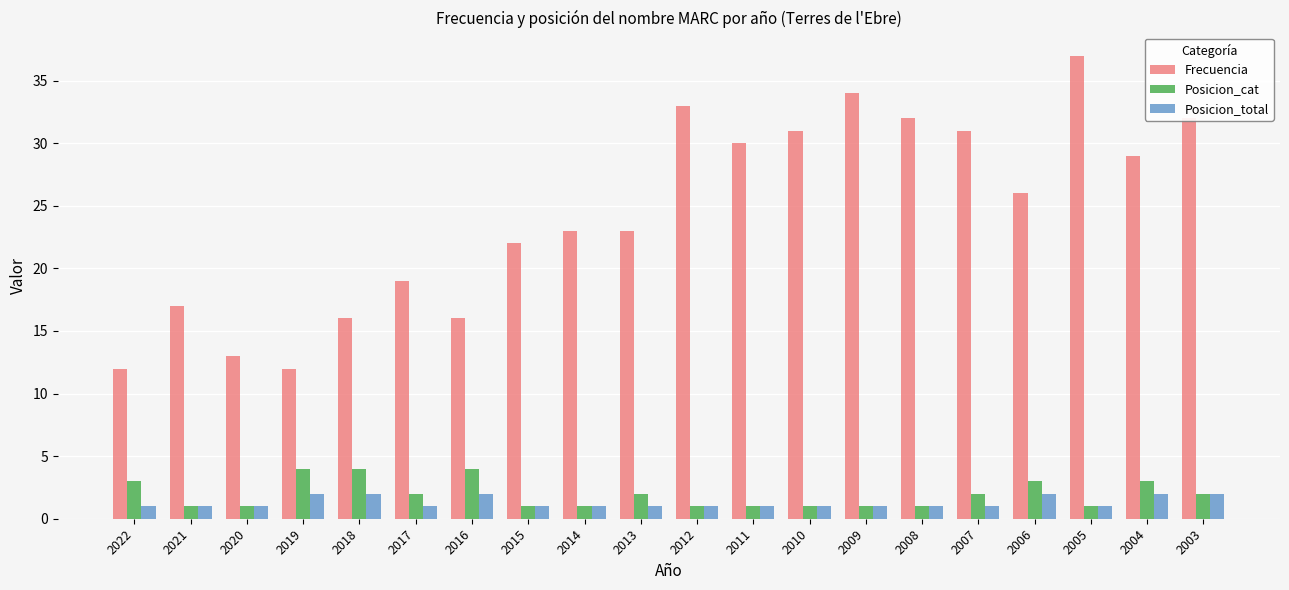

What are all the series names shown in the legend?

Frecuencia, Posicion_cat, Posicion_total